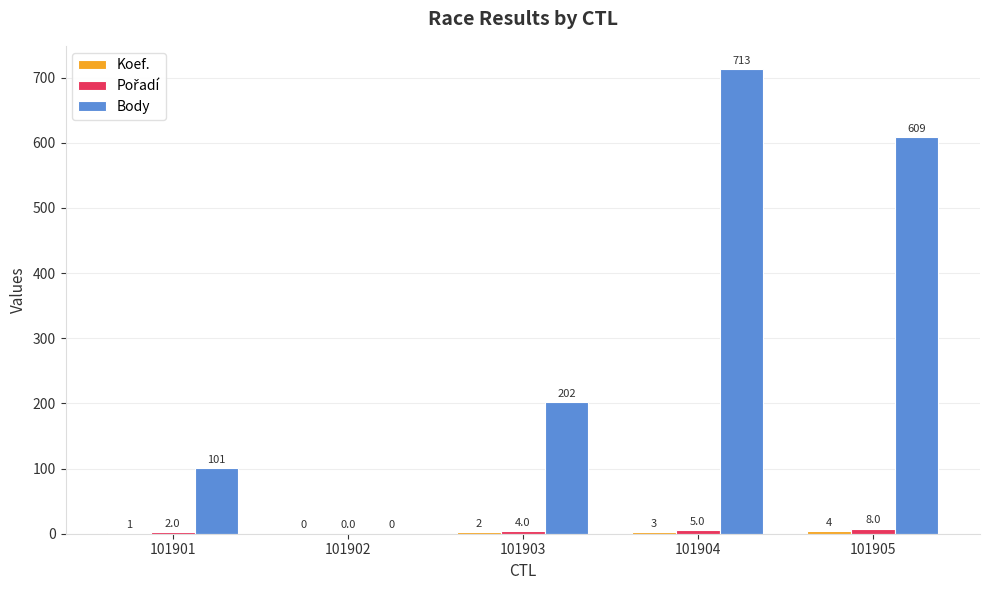

The value of Body at 101904 is 350. True or false?

False